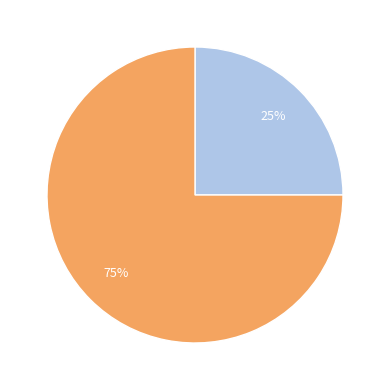

Does any single category account for the majority?

Yes